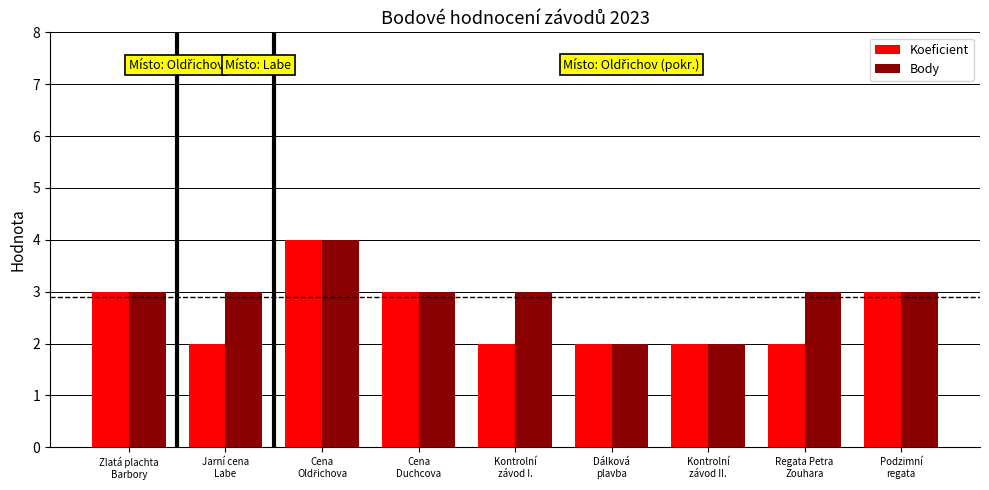

How many distinct data groups are displayed?

2